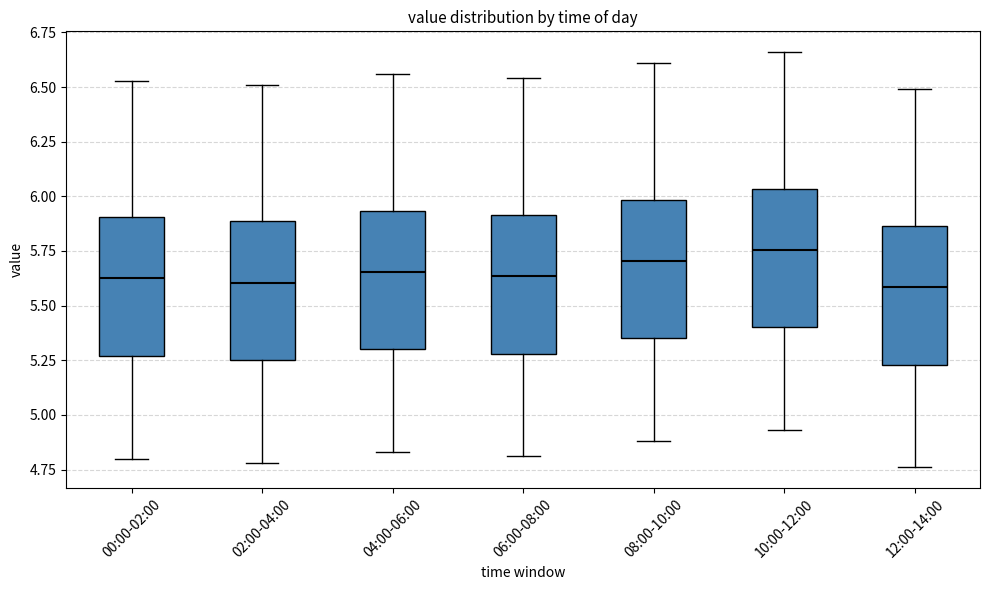

Reading left to right, transcribe this box plot: for each box, give where its median line is, the range the box spans, and where its two whiskers end, as read against the y-axis. The values are not printed on the chart, so give them approximately, as read against the axis.

00:00-02:00: median 5.65, box 5.25 to 5.90, whiskers 4.80 to 6.55
02:00-04:00: median 5.60, box 5.25 to 5.90, whiskers 4.80 to 6.50
04:00-06:00: median 5.65, box 5.30 to 5.95, whiskers 4.85 to 6.55
06:00-08:00: median 5.65, box 5.30 to 5.90, whiskers 4.80 to 6.55
08:00-10:00: median 5.70, box 5.35 to 6.00, whiskers 4.90 to 6.60
10:00-12:00: median 5.75, box 5.40 to 6.05, whiskers 4.95 to 6.65
12:00-14:00: median 5.60, box 5.25 to 5.85, whiskers 4.75 to 6.50